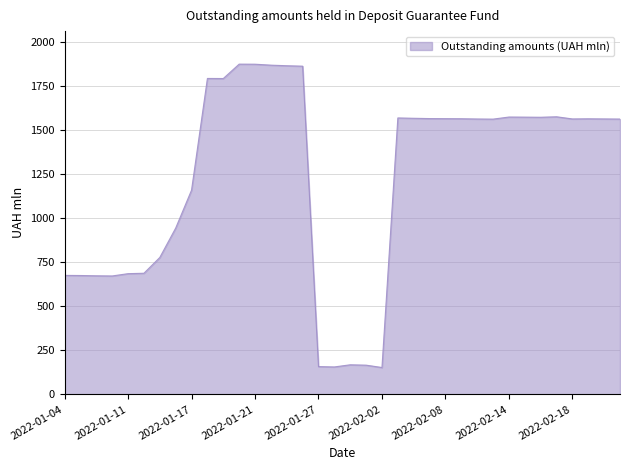

What is the difference between the maximum and minimum values?

1720.7